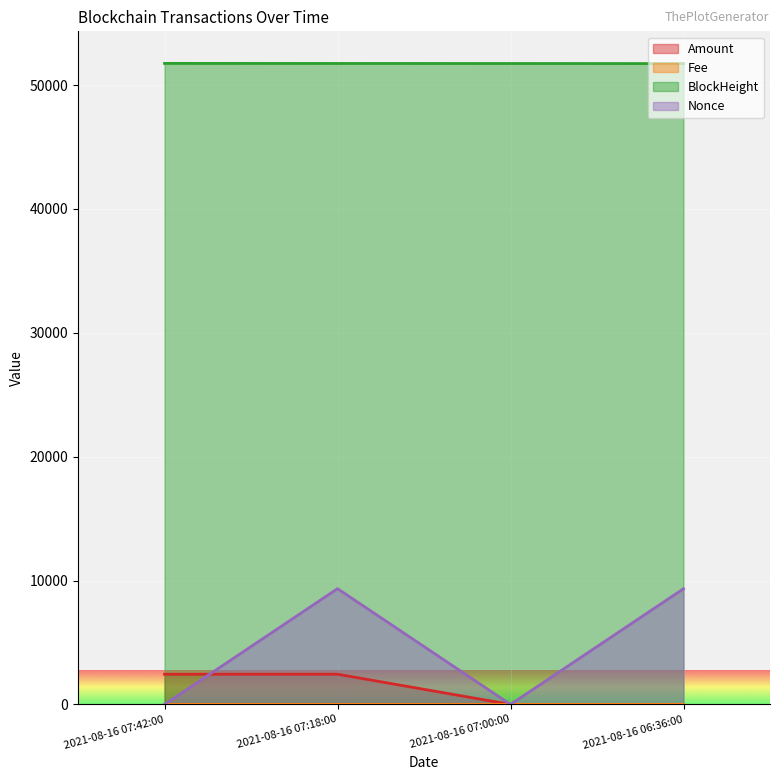

Reading left to right, extract all data points from this chart.

Amount: 2439.5	2439.5	1.0	2.0
Fee: 0.0	0.0	0.0	0.0
BlockHeight: 51750.0	51744.0	51741.0	51735.0
Nonce: 1.0	9346.0	0.0	9341.0